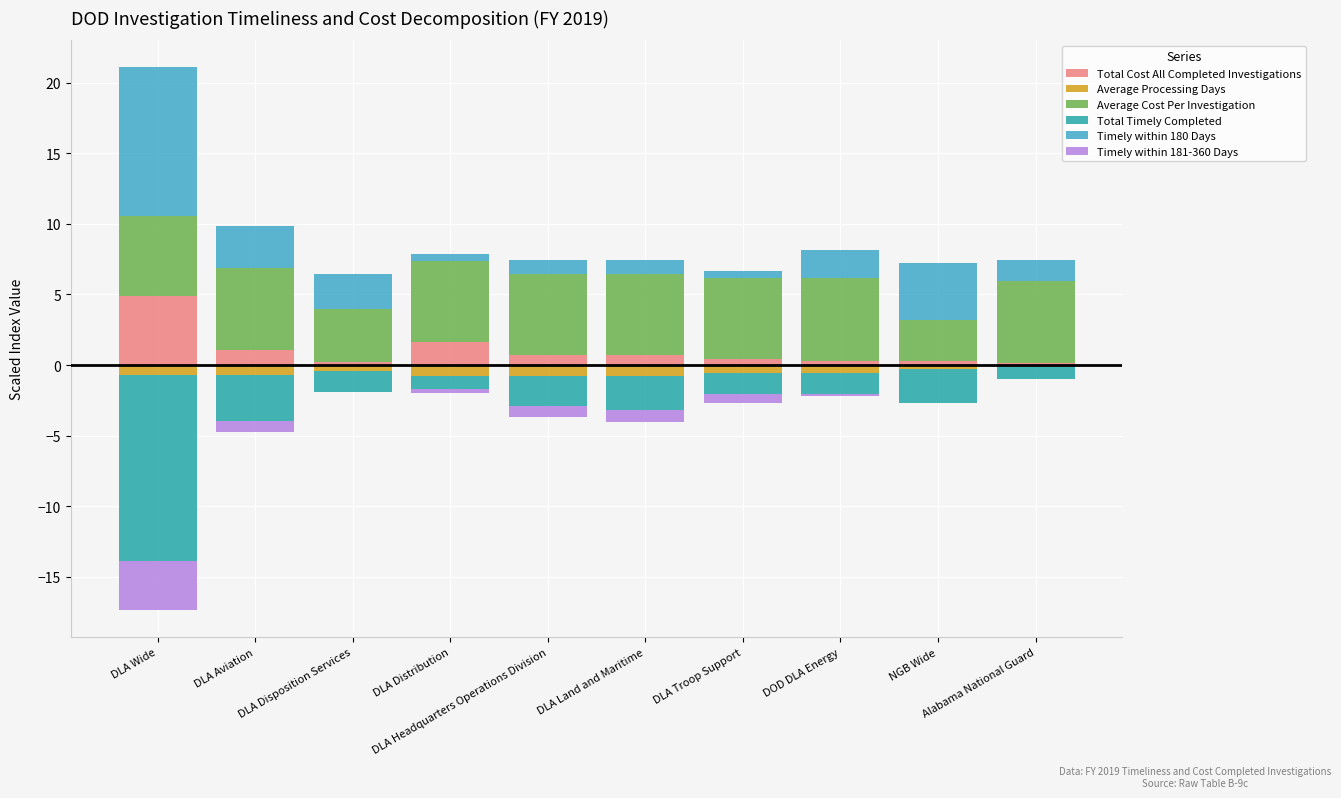

Where is Total Timely Completed nearest to the value -7?

DLA Aviation